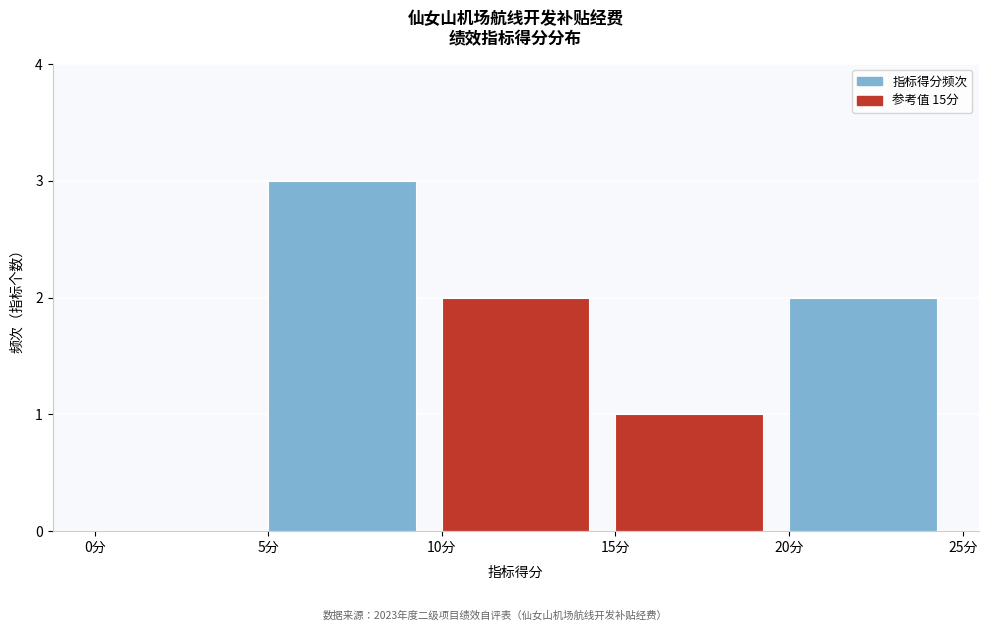

How tall is the bar that spans 5 to 10 on the x-axis? The values are not printed on the chart, so give them approximately, as read against the axis.

3